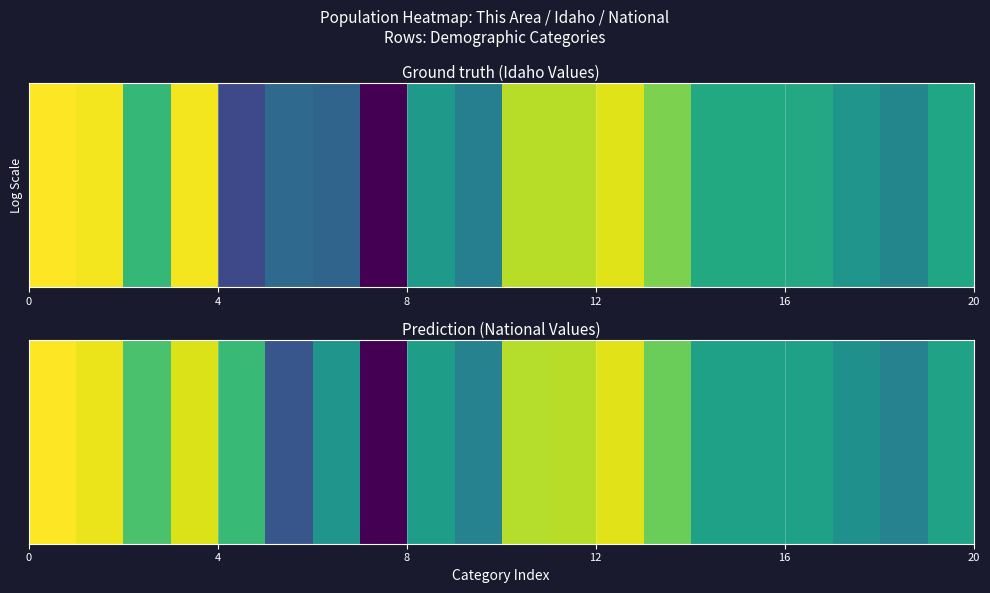

What is the greatest value displayed?

19.5